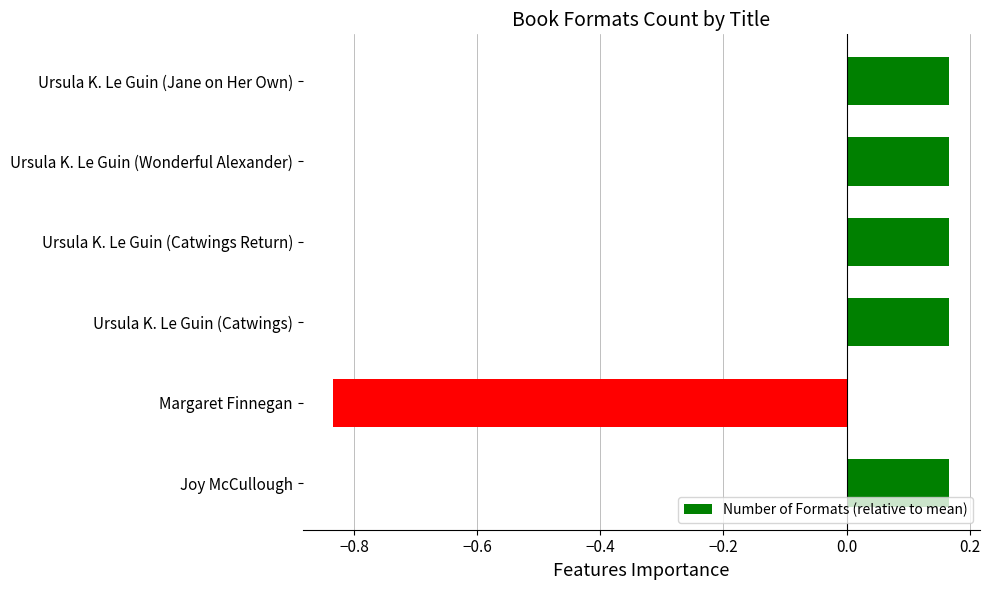

Which category has the lowest value across all series?

Margaret Finnegan